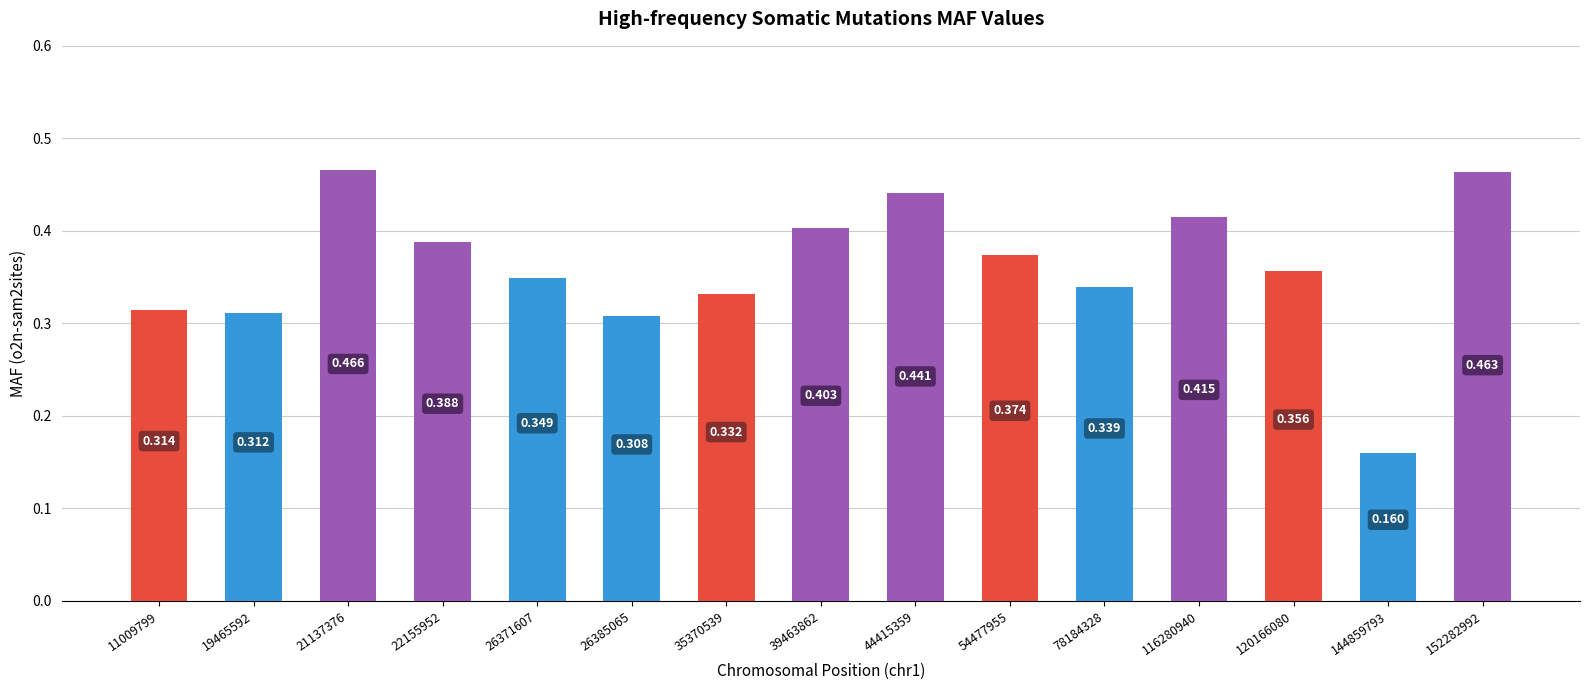

Reading left to right, extract all data points from this chart.

0.3	0.3	0.5	0.4	0.3	0.3	0.3	0.4	0.4	0.4	0.3	0.4	0.4	0.2	0.5